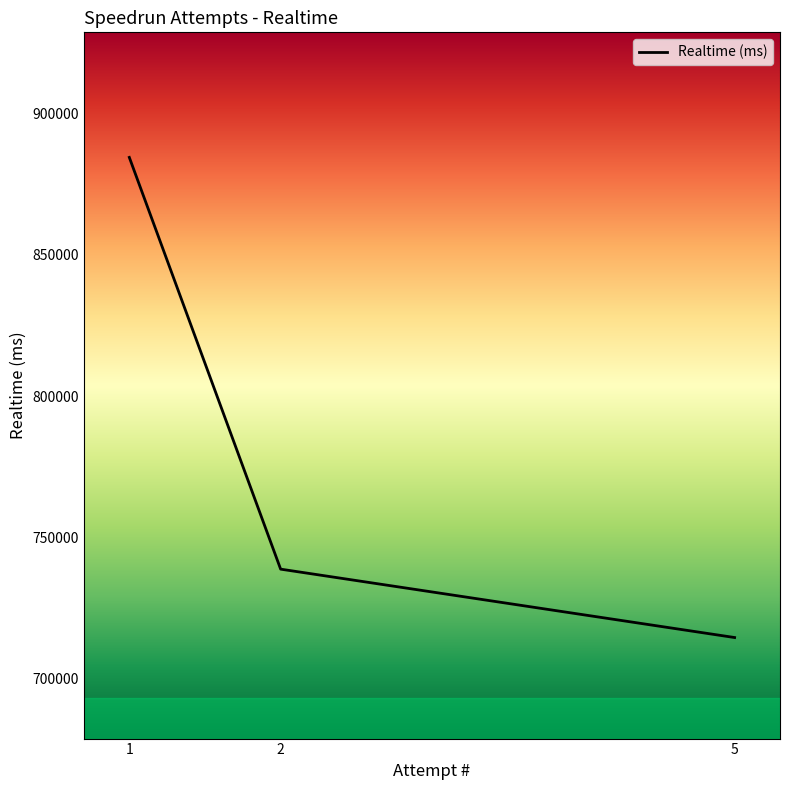

Does the chart display data point markers on the line(s)?

No